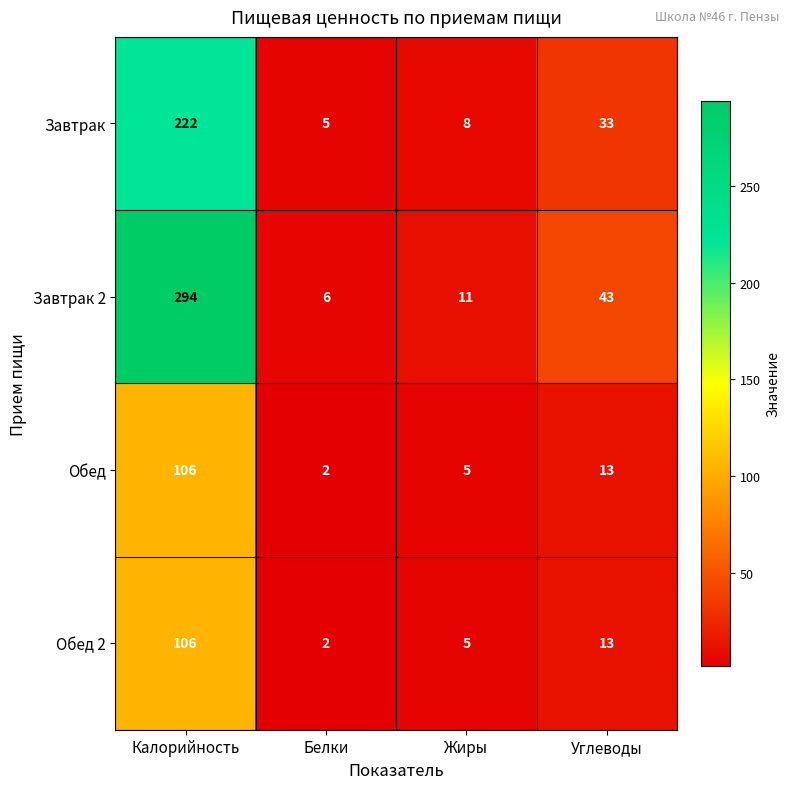

True or false: Обед has a value of 1 at Жиры.

False